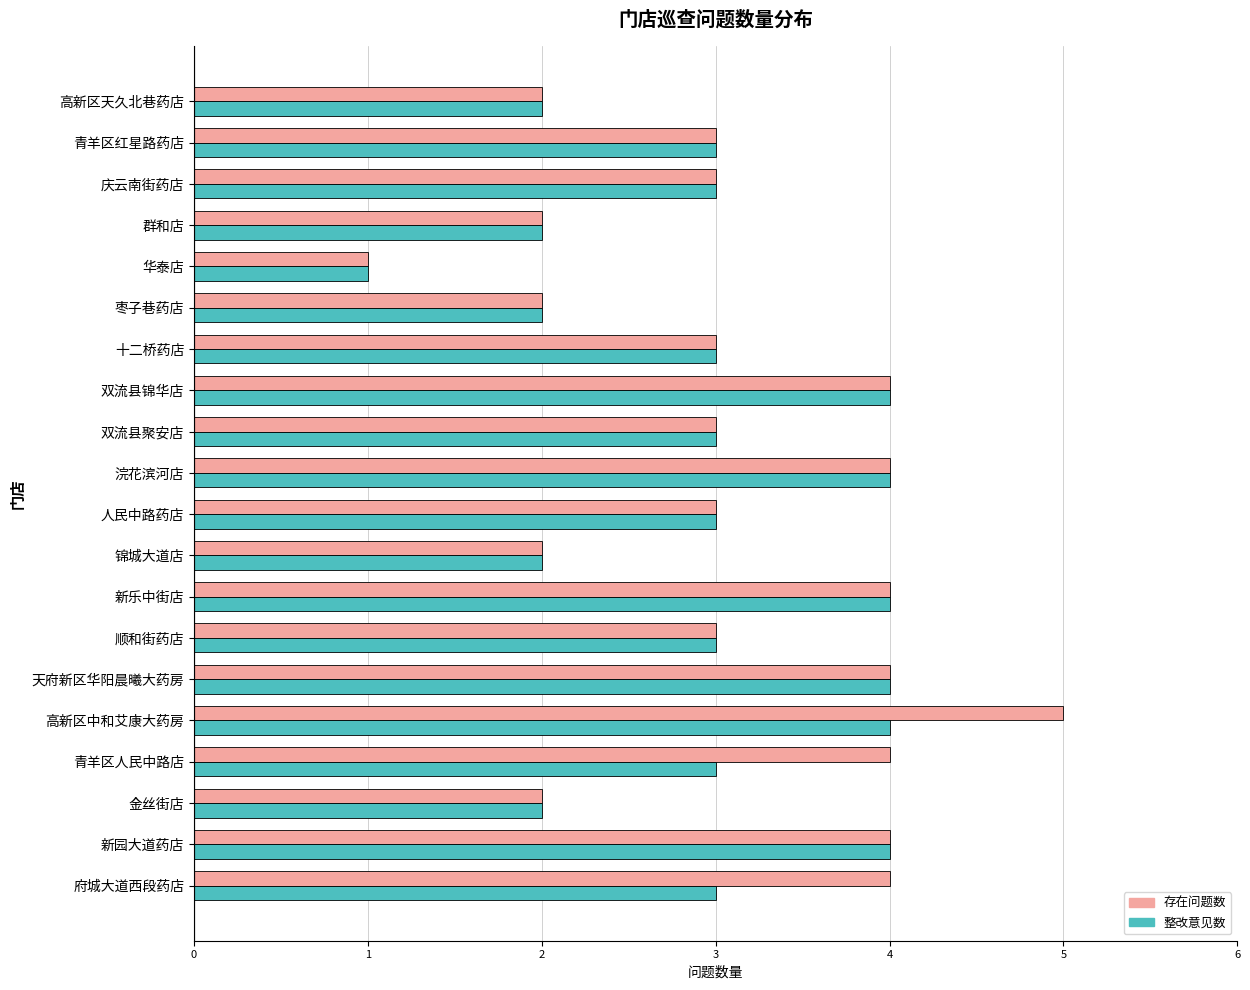

Which series has the largest range (max minus min)?

存在问题数